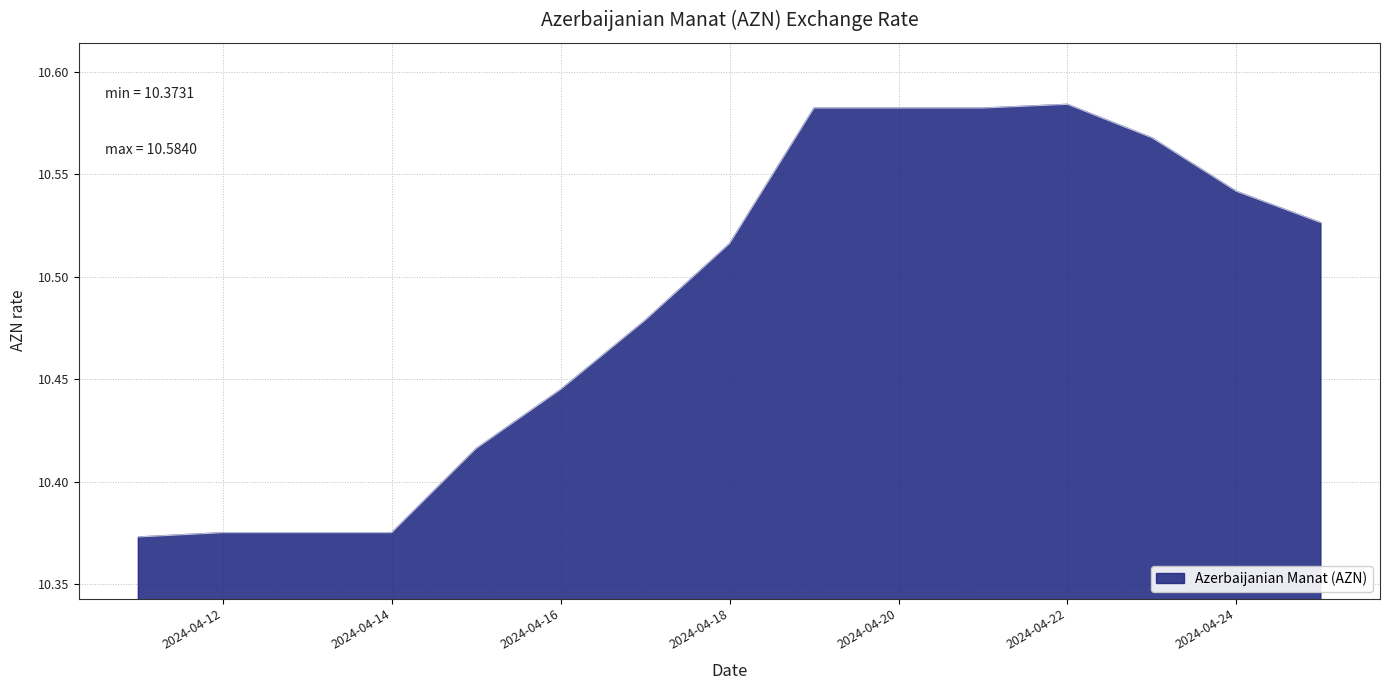

Which category has the lowest value across all series?

2024-04-11